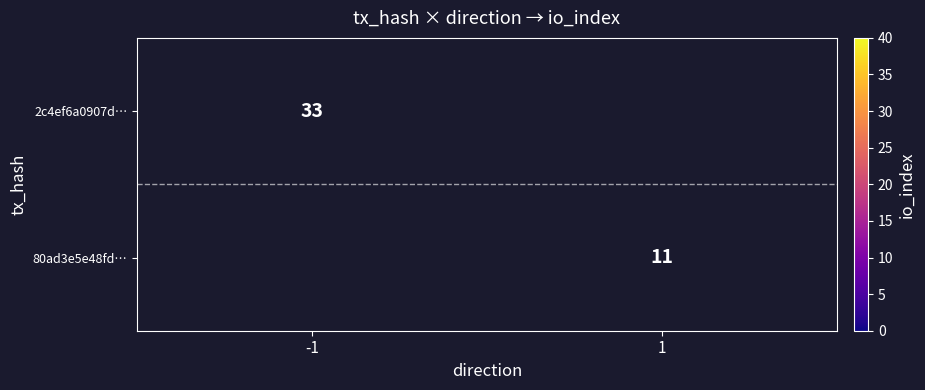

Is the value of 2c4ef6a0907d… at -1 greater than the value of 80ad3e5e48fd… at 1?

Yes